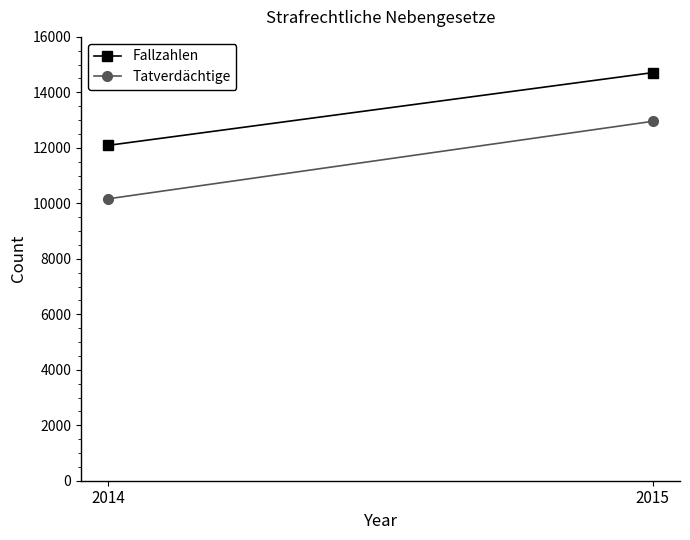

Read the Tatverdächtige value at 2015, to the nearest 10.

12960